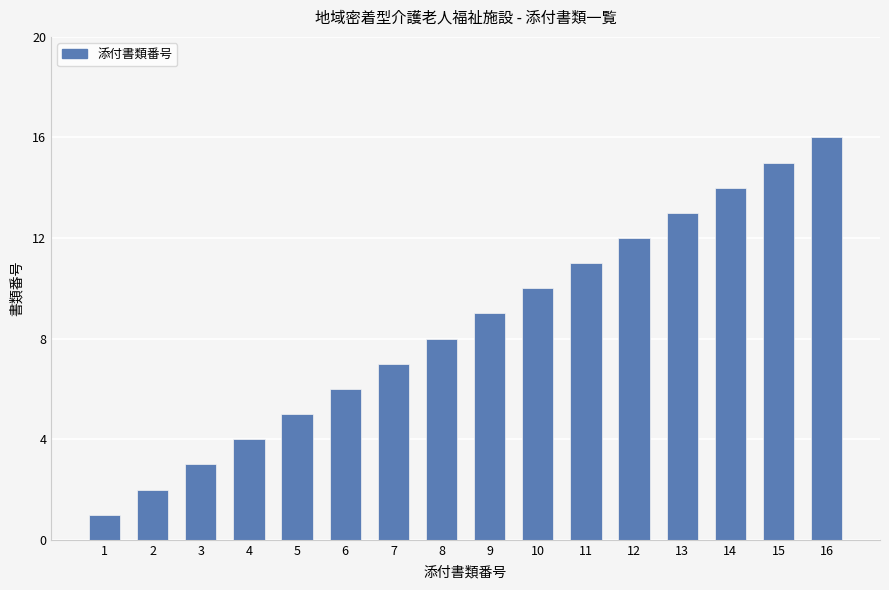

What is the sum of all values?

136